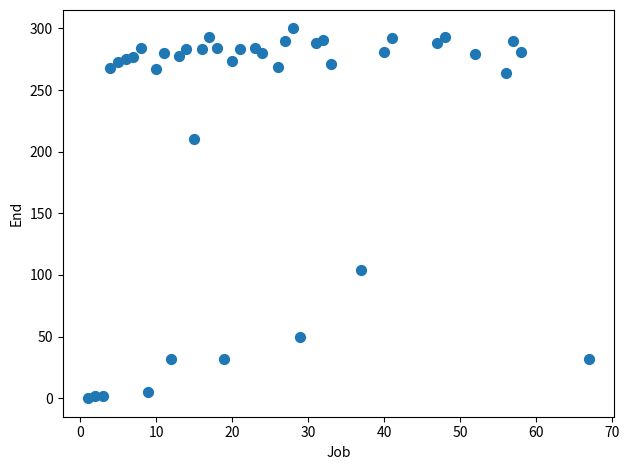

What is the range of X values (max minus min)?

66